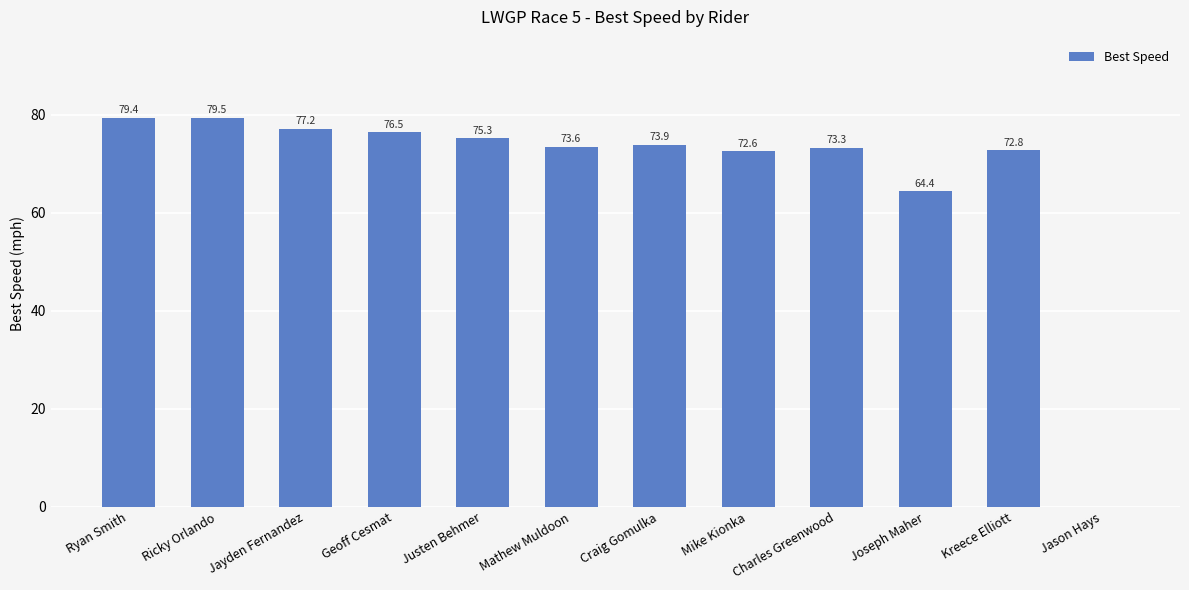

At which label is the value closest to 39?

Joseph Maher